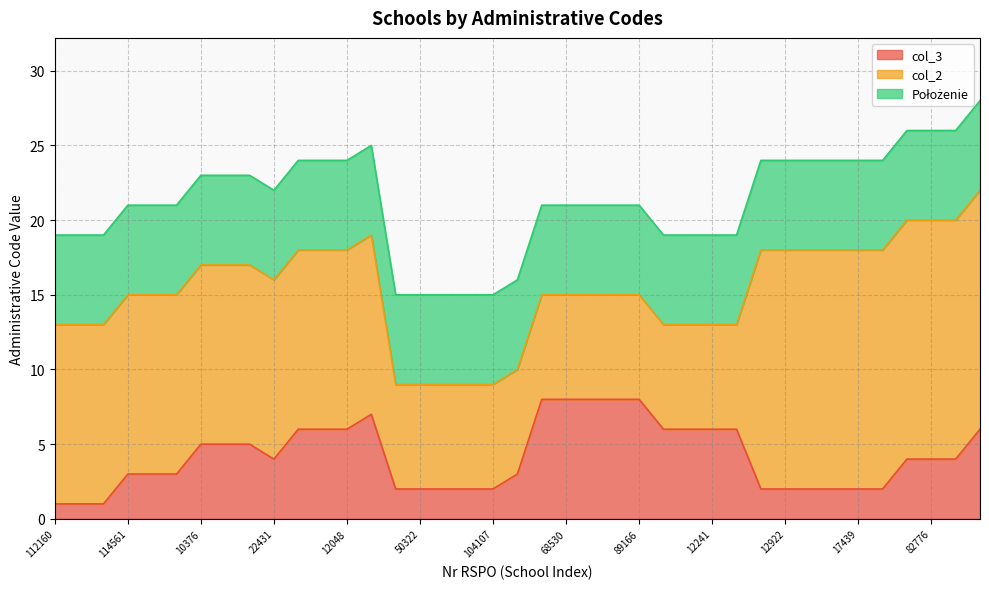

What is the approximate value of col_2 at 50322?

7